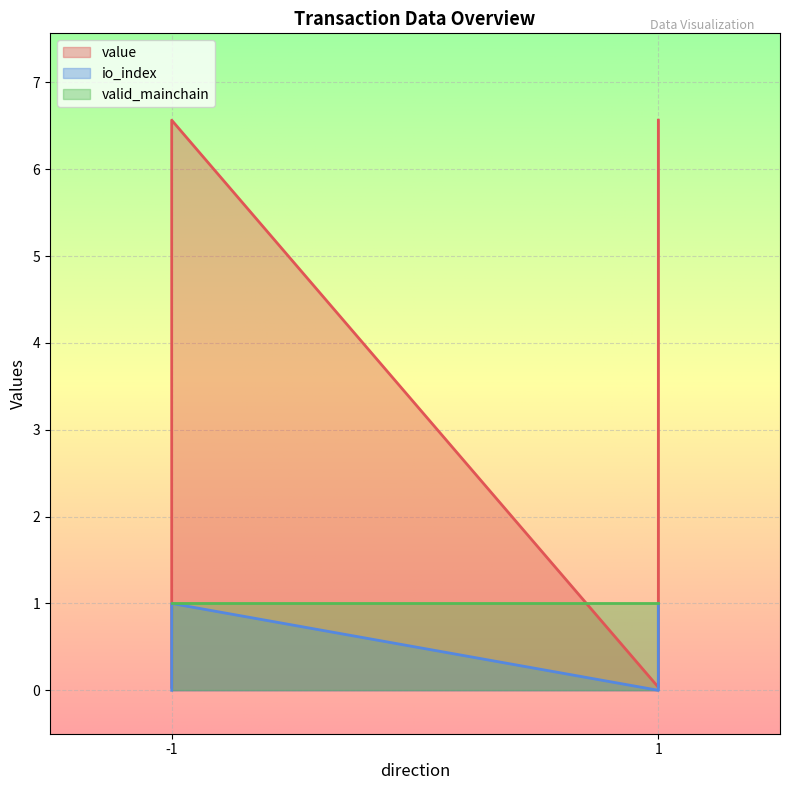

Is it true that value equals 0.0 at 1?

False